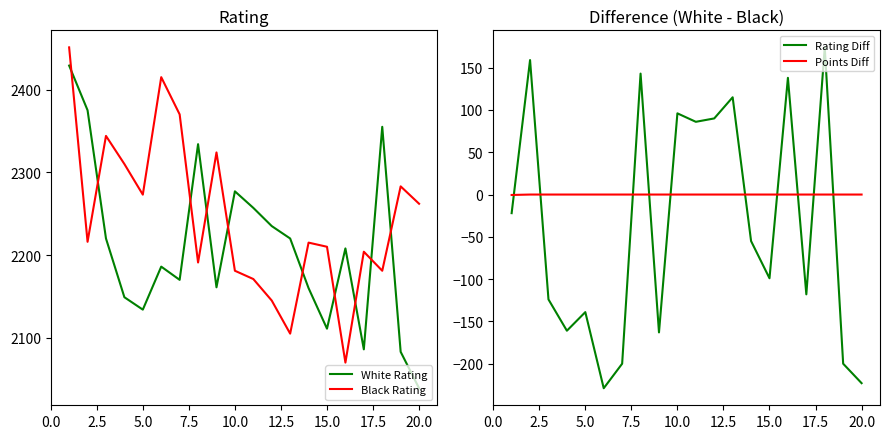

True or false: Black Rating and White Rating intersect in this chart.

True